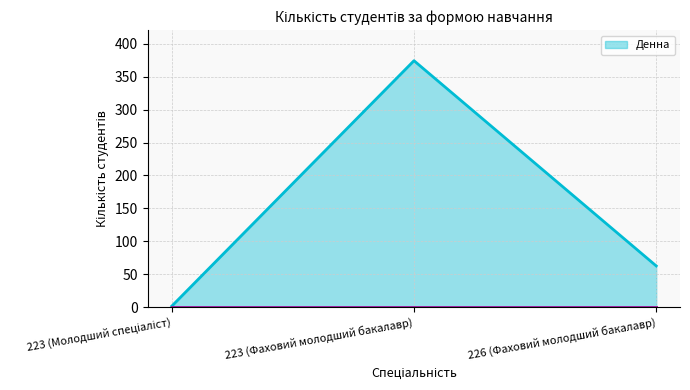

At which category is the sum across all series the highest?

223 (Фаховий молодший бакалавр)